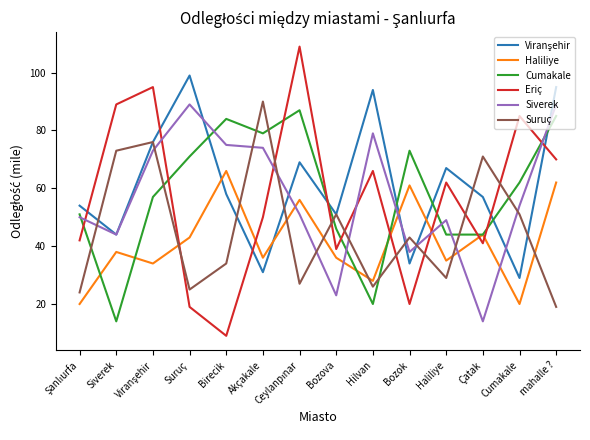

What position from the left is Birecik?

5